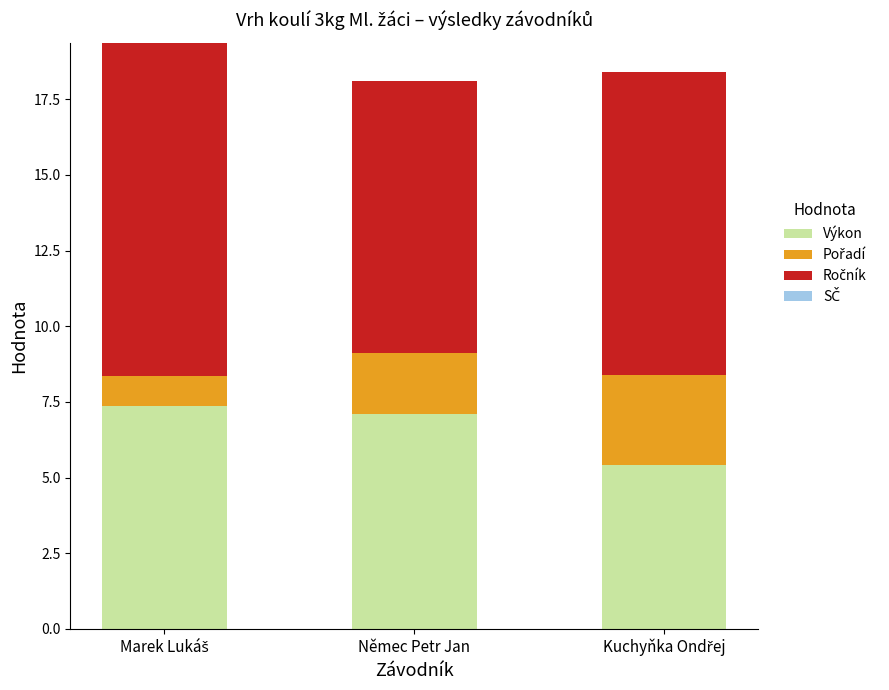

What is the maximum value for Výkon?

7.4